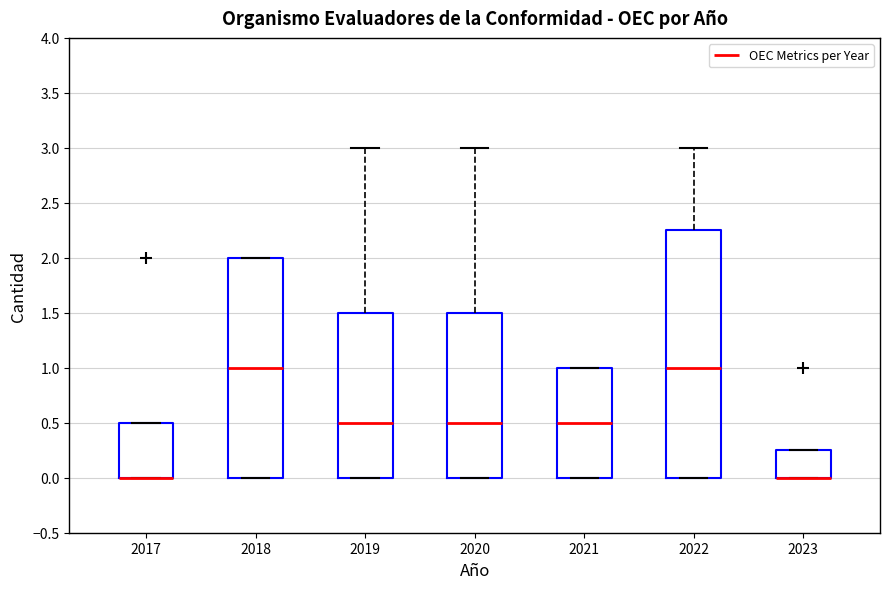

Comparing the boxes themselves (not the whiskers), which one is the tallest?

2022